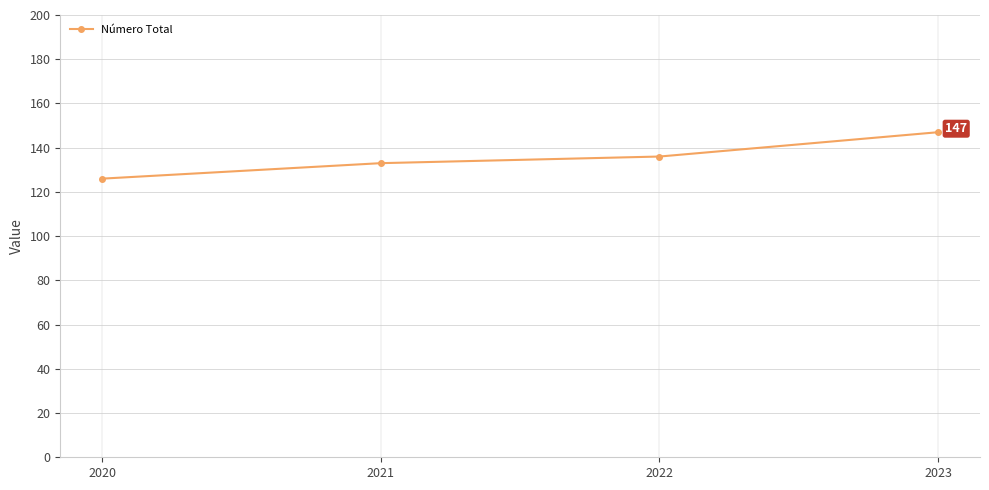

True or false: the data shows 136 at 2022.

True